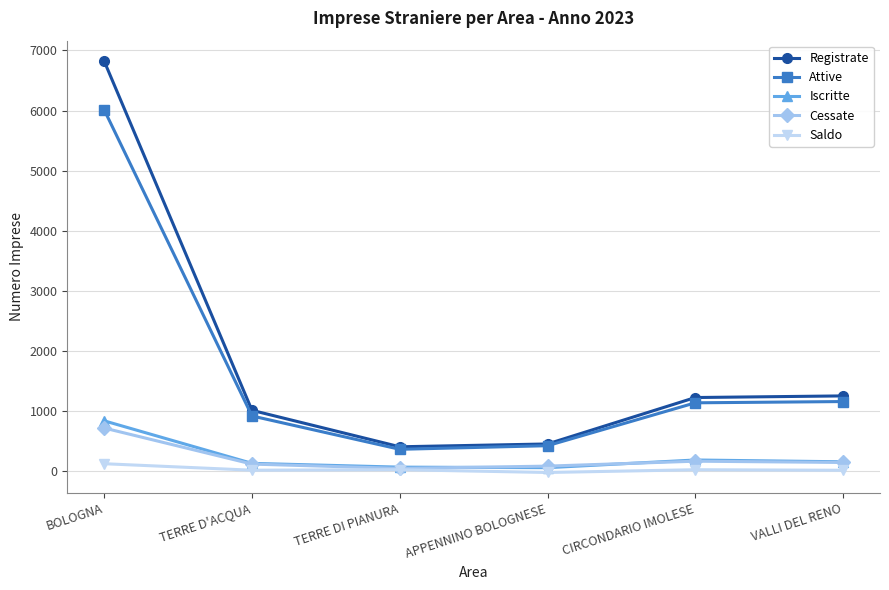

How many interior local valleys does the Attive series have?

1